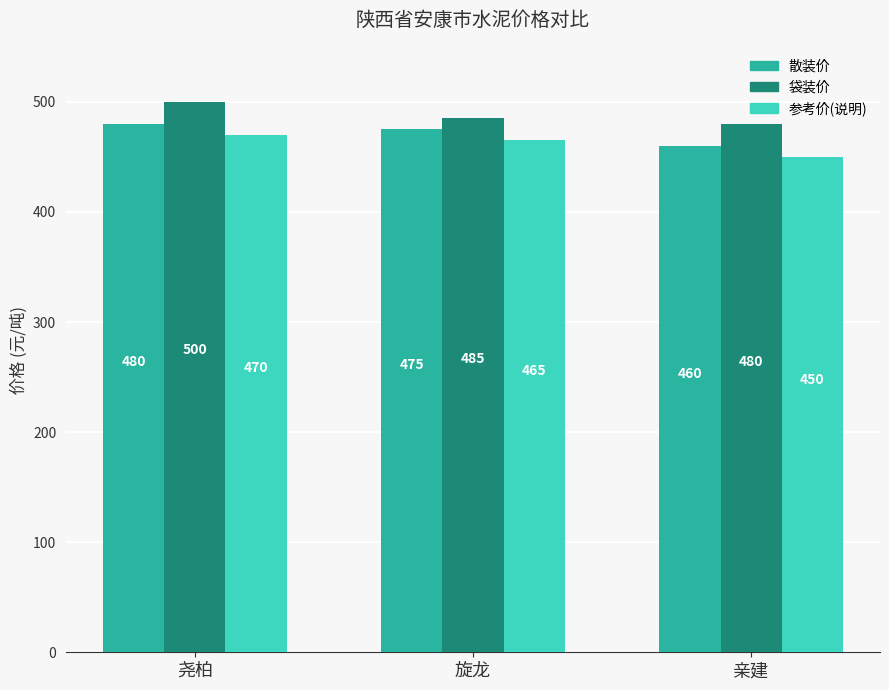

Is it true that 袋装价 equals 111 at 尧柏?

False